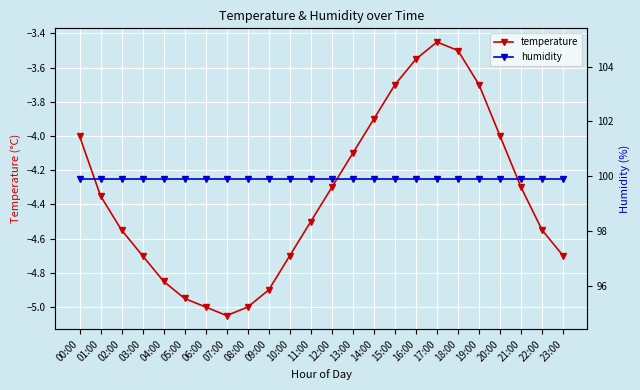

Is this an area chart (filled region under the line)?

No